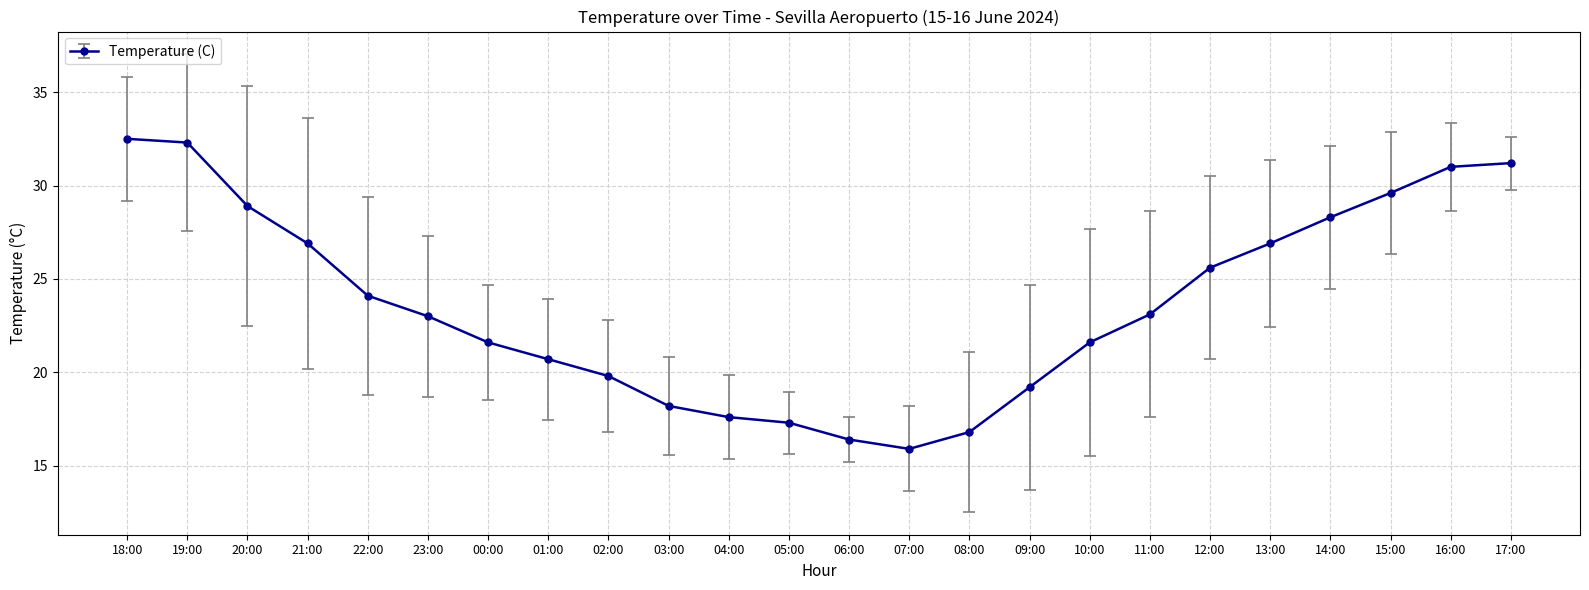

Where does the data first go above 23?

18:00